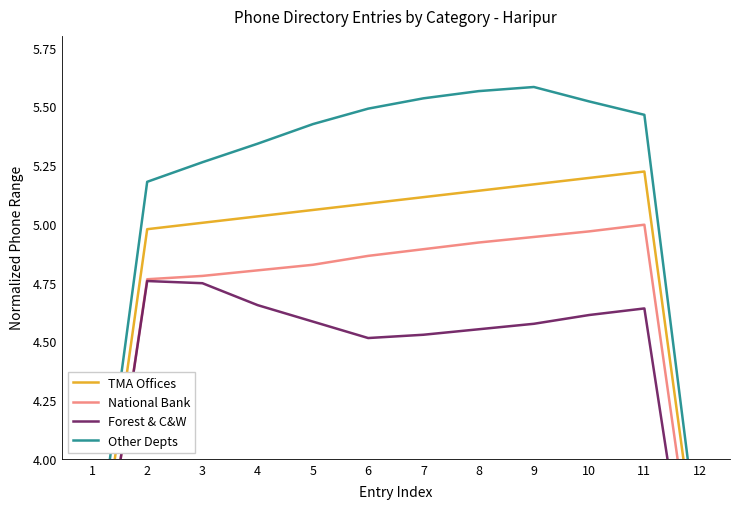

What is the maximum value for TMA Offices?

5.2